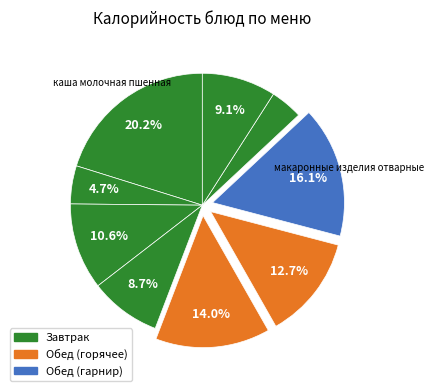

Count the number of slices in the pie.

9